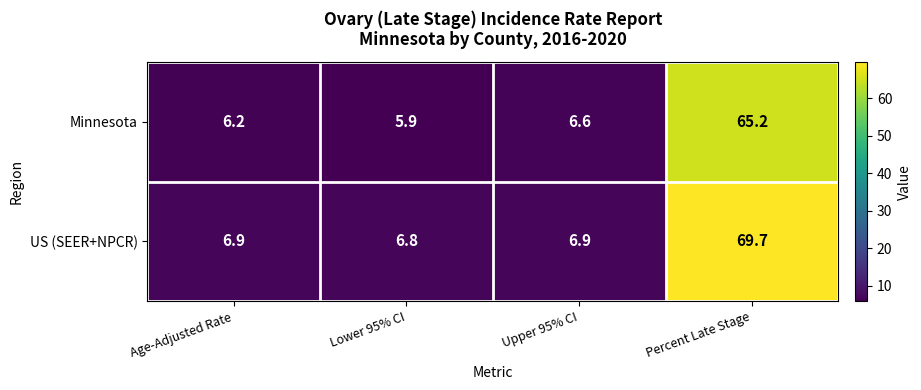

What is the maximum value shown in the chart?

69.7